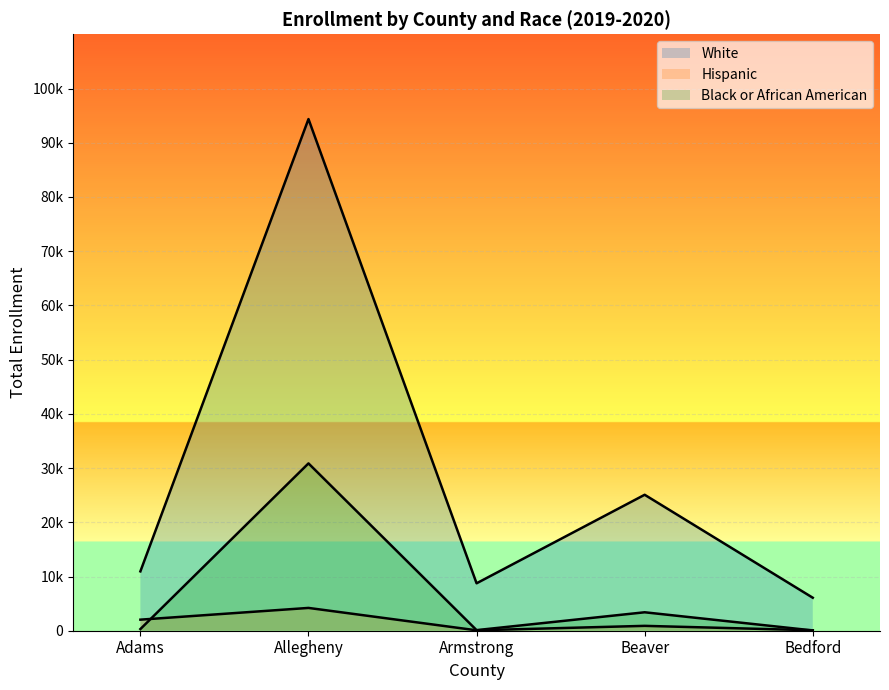

True or false: Black or African American has a value of 306 at Adams.

True